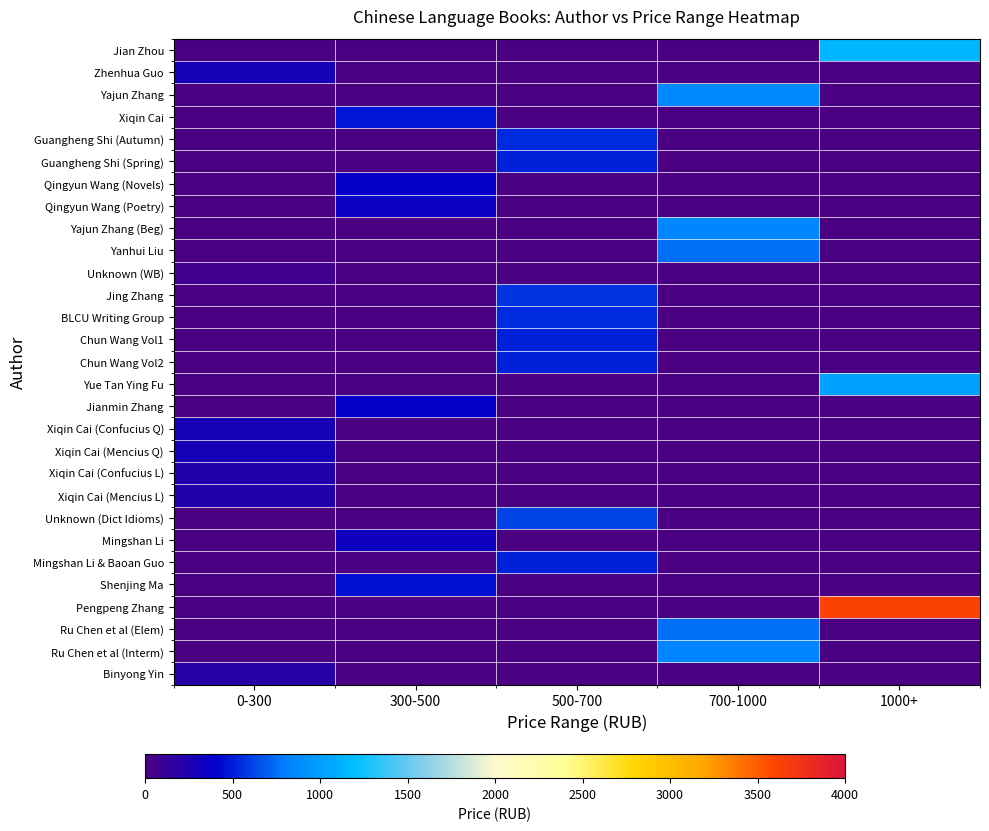

At which category is the sum across all series the highest?

1000+